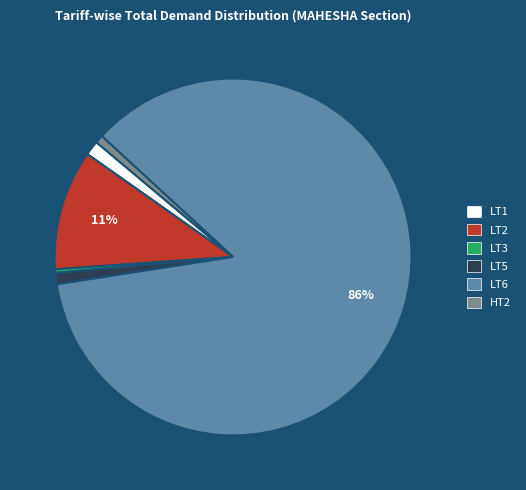

How many slices are in this pie chart?

6